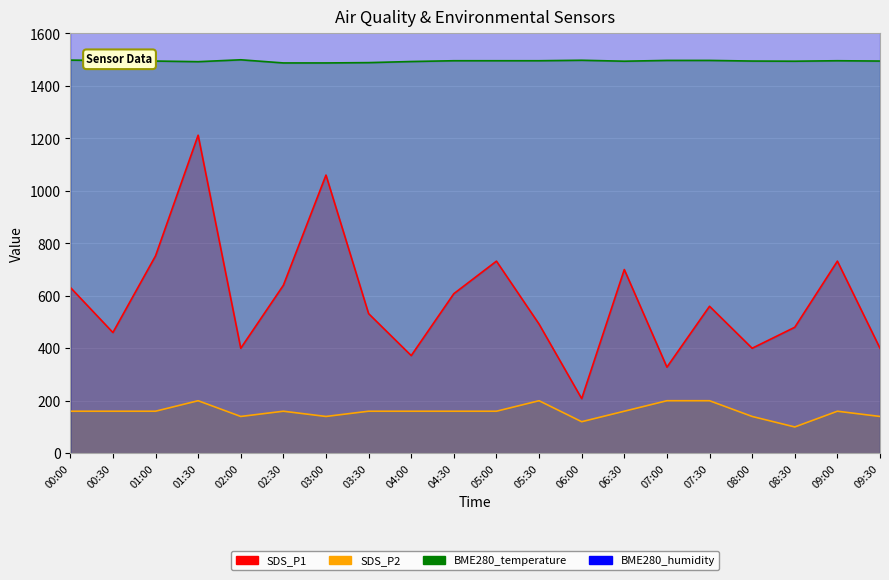

What is the lowest value of the SDS_P2 series?

100.0